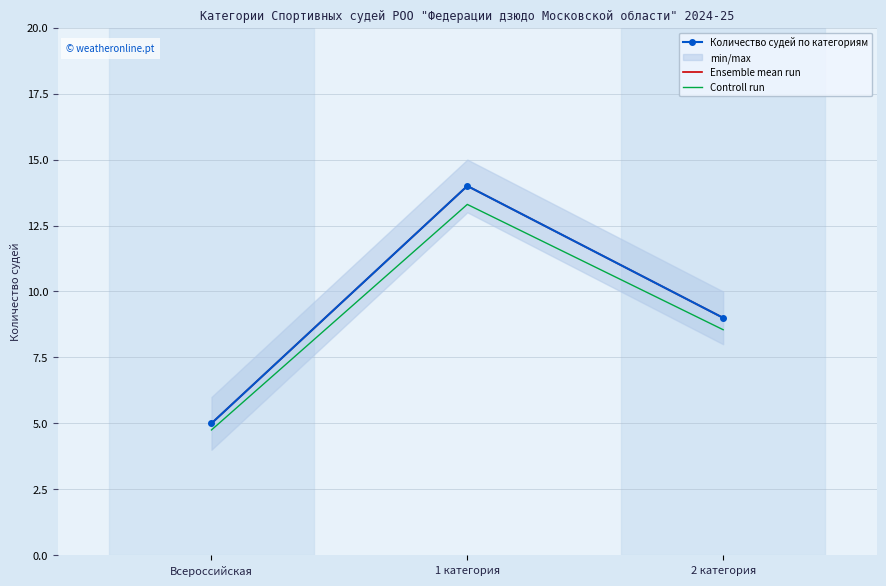

Which series has the largest total across all categories?

Количество судей по категориям